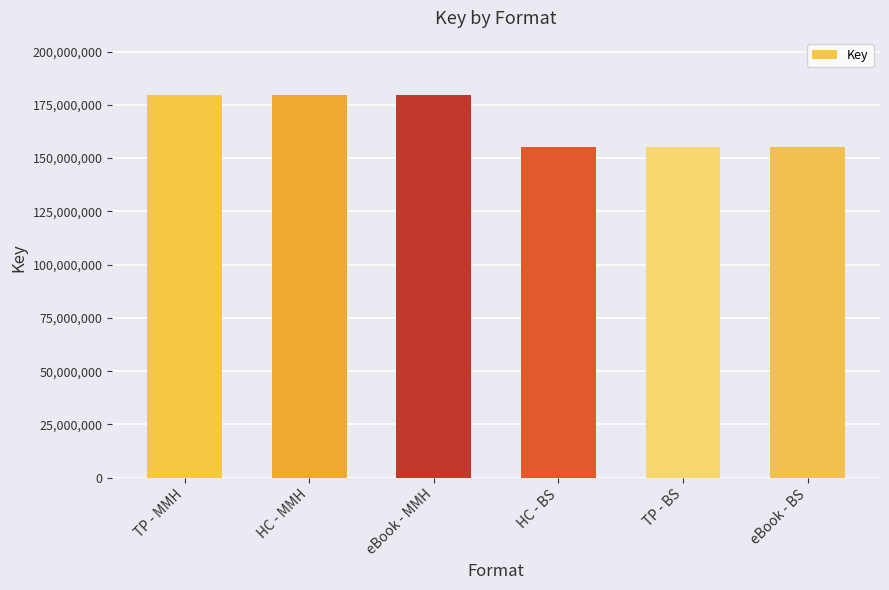

What is the difference between the second highest and minimum values?

24142225